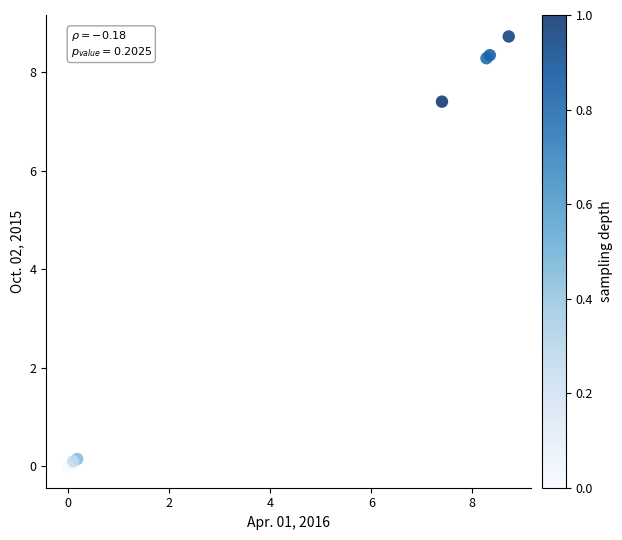

What Y value in the scatter plot is closest to 4?

7.4